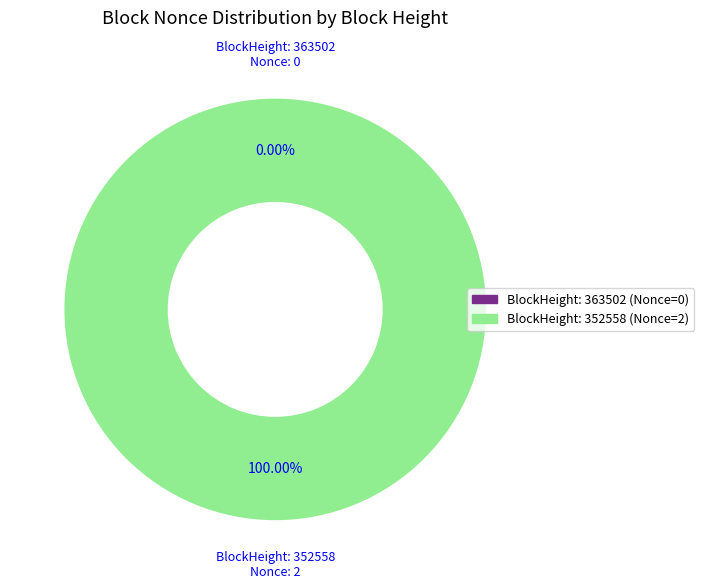

Combined, do 363502 and 352558 account for over 50%?

Yes